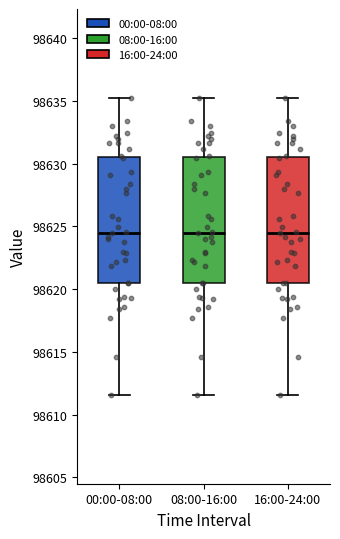

Reading left to right, transcribe this box plot: for each box, give where its median line is, the range the box spans, and where its two whiskers end, as read against the y-axis. The values are not printed on the chart, so give them approximately, as read against the axis.

00:00-08:00: median 98624.5, box 98620.5 to 98630.5, whiskers 98611.5 to 98635.0
08:00-16:00: median 98624.5, box 98620.5 to 98630.5, whiskers 98611.5 to 98635.0
16:00-24:00: median 98624.5, box 98620.5 to 98630.5, whiskers 98611.5 to 98635.0